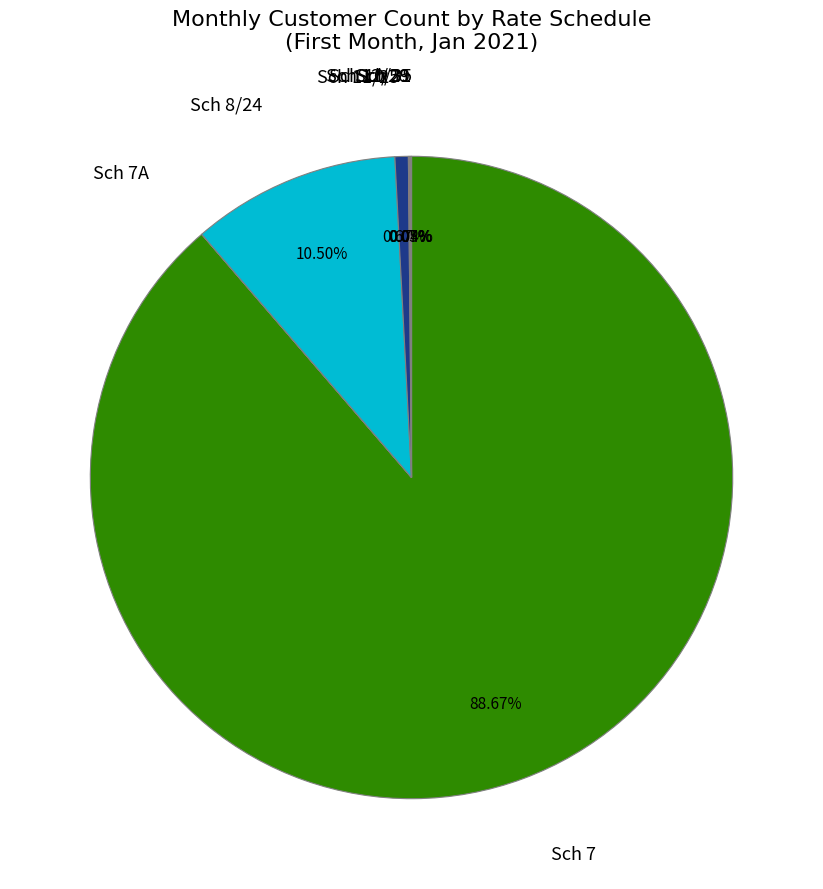

Between Sch 11/25 and Sch 8/24, which is larger?

Sch 8/24